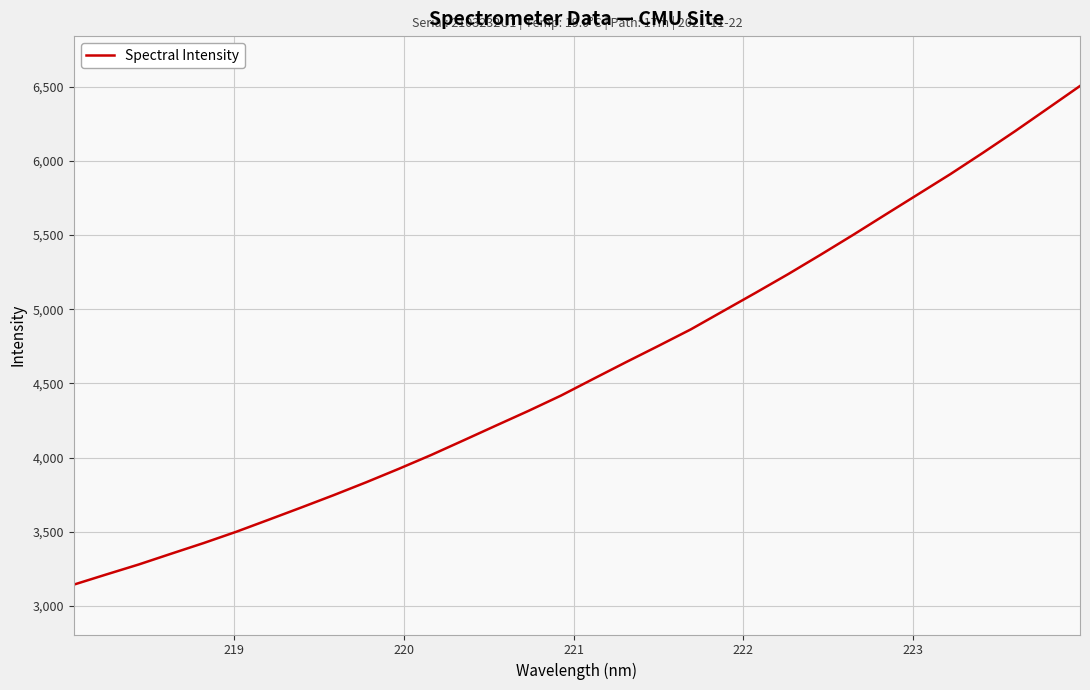

What is the smallest value displayed?

3143.6